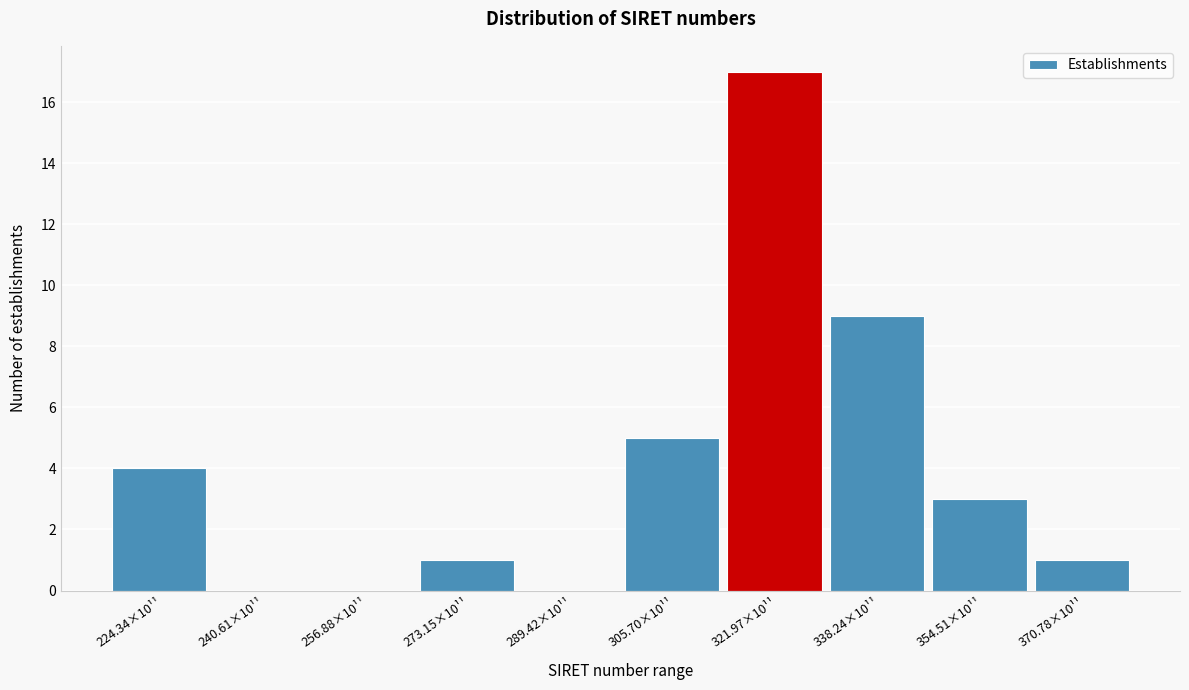

Reading left to right, what are all the values shown in this chart?

224.34×10¹¹=4	240.61×10¹¹=0	256.88×10¹¹=0	273.15×10¹¹=1	289.42×10¹¹=0	305.70×10¹¹=5	321.97×10¹¹=17	338.24×10¹¹=9	354.51×10¹¹=3	370.78×10¹¹=1